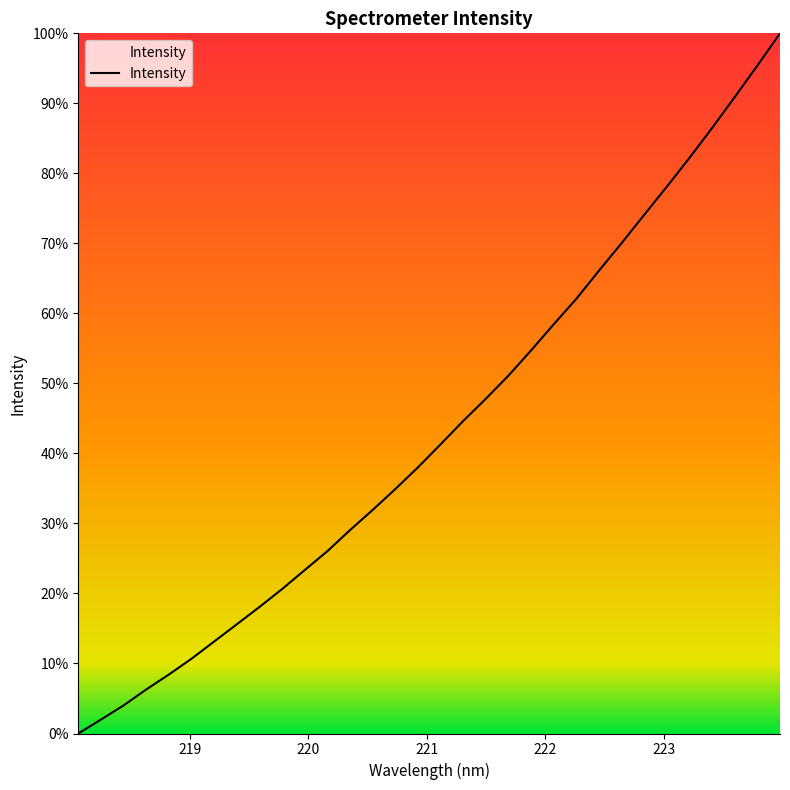

What is the difference between the second highest and second lowest values?

93.4